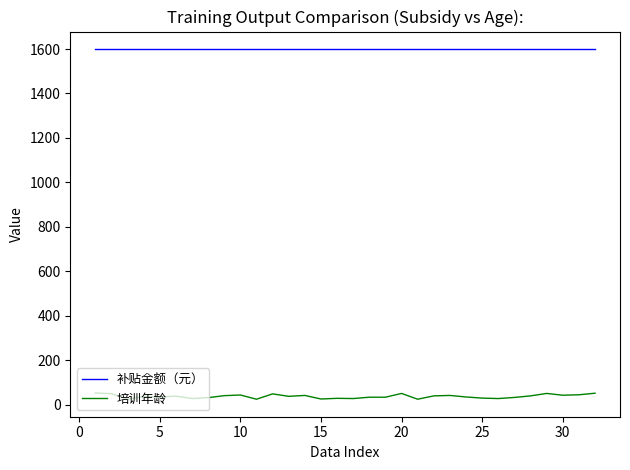

Does the chart have visible grid lines?

No